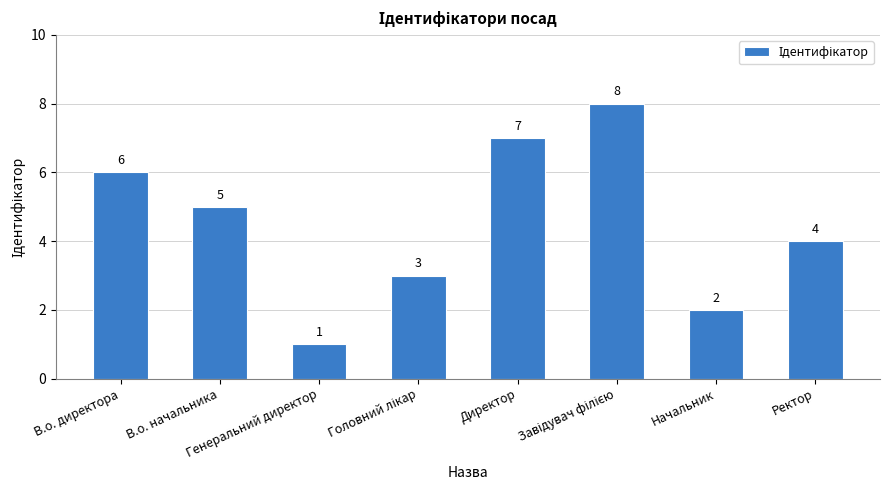

What is the difference between the second highest and minimum values?

6